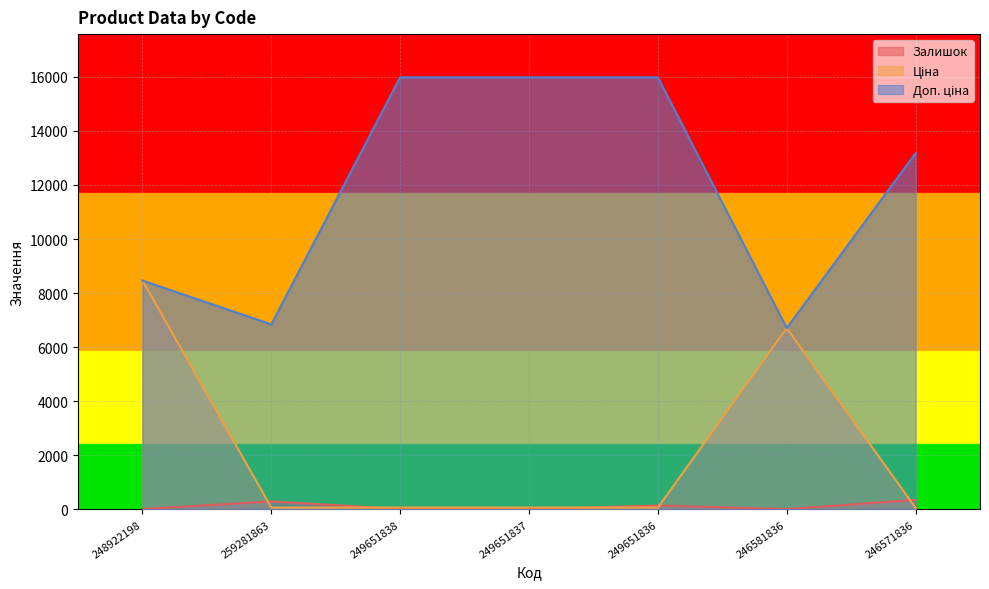

How many data points in Ціна are above 71?

5